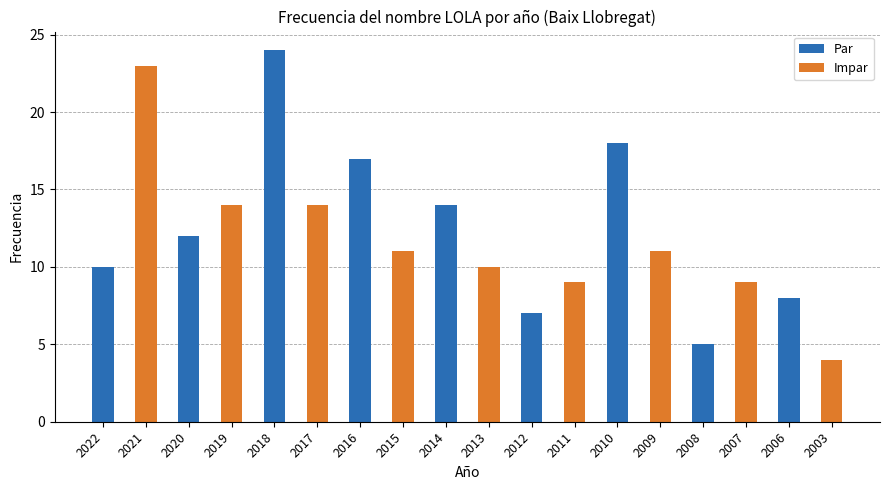

At which category is the sum across all series the highest?

2018